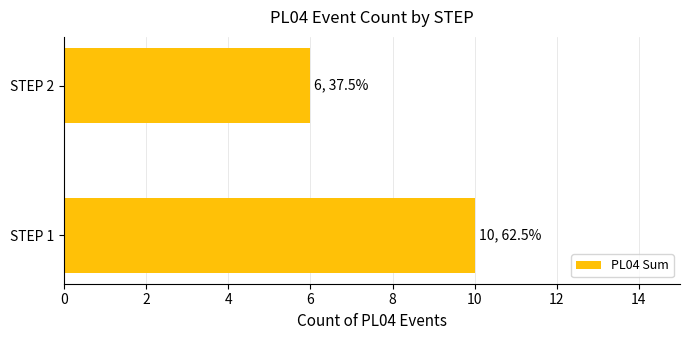

Reading bottom to top, extract all data points from this chart.

STEP 1=10	STEP 2=6